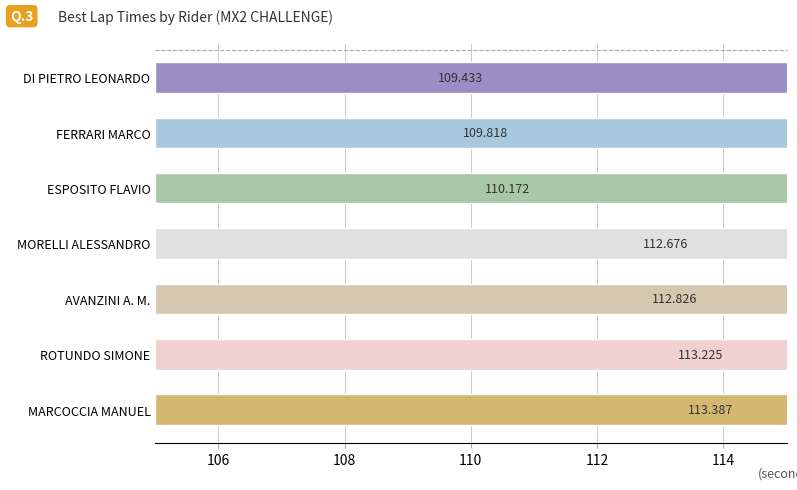

How many distinct data groups are displayed?

1